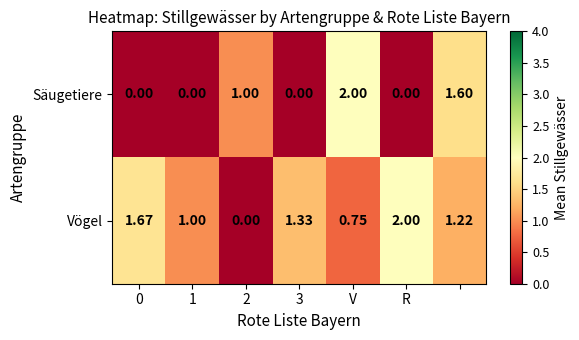

Rank the series by their average value, from lowest to highest.

Säugetiere, Vögel